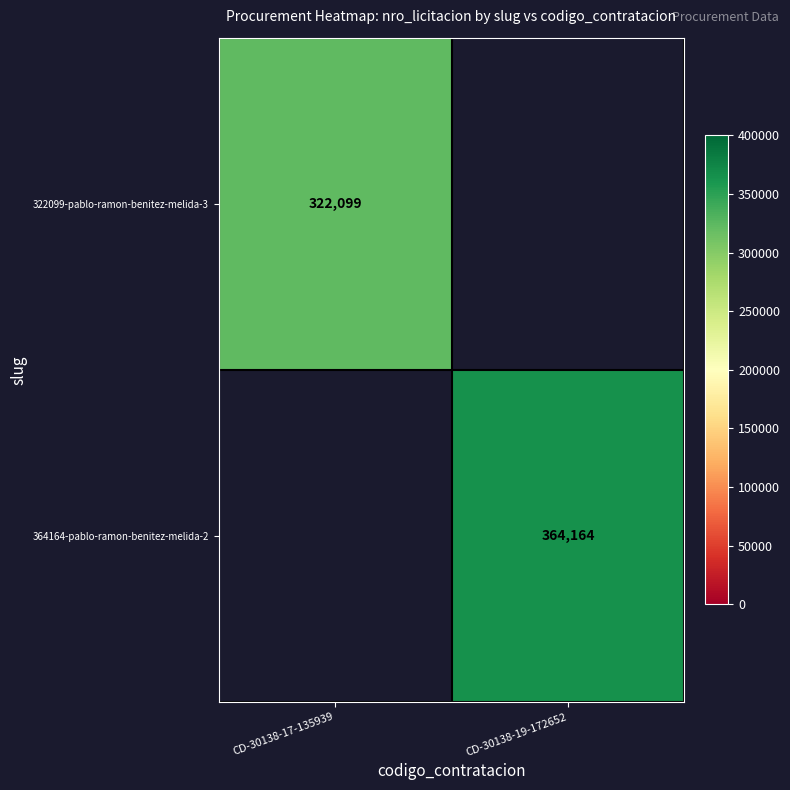

Count the number of categories in the chart.

2